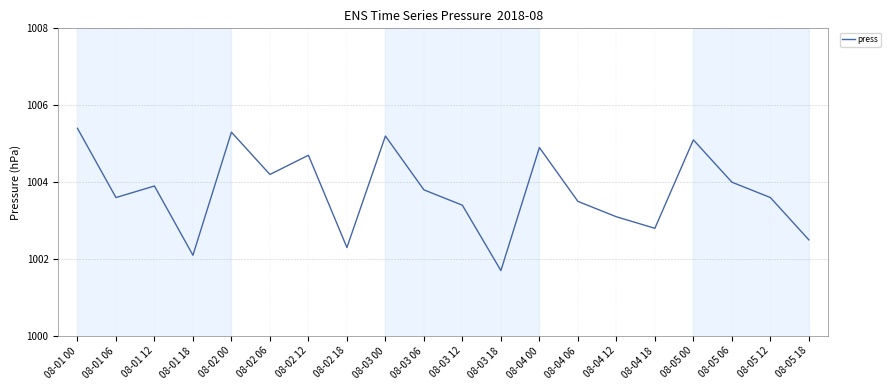

Approximately how many times larger is the value at 08-05 18 compared to 08-05 00?

1.0